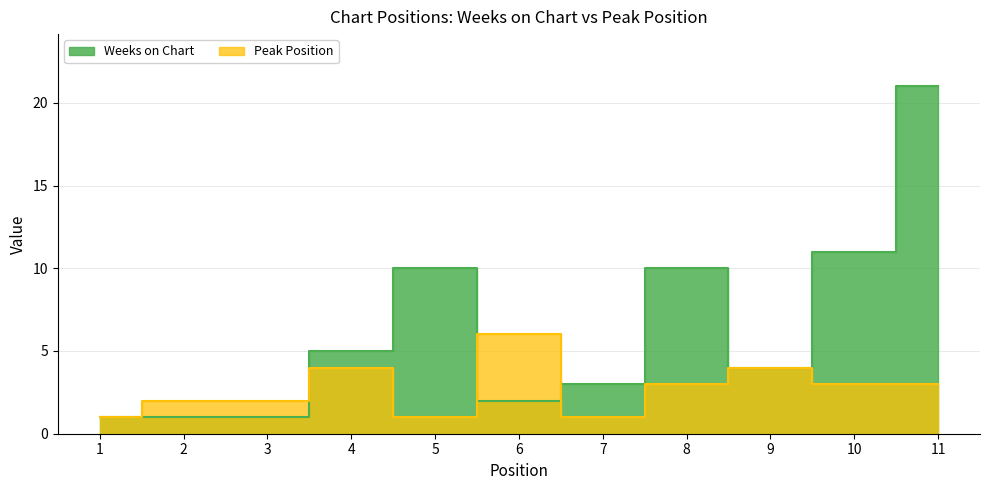

How many lines are shown in the chart?

2